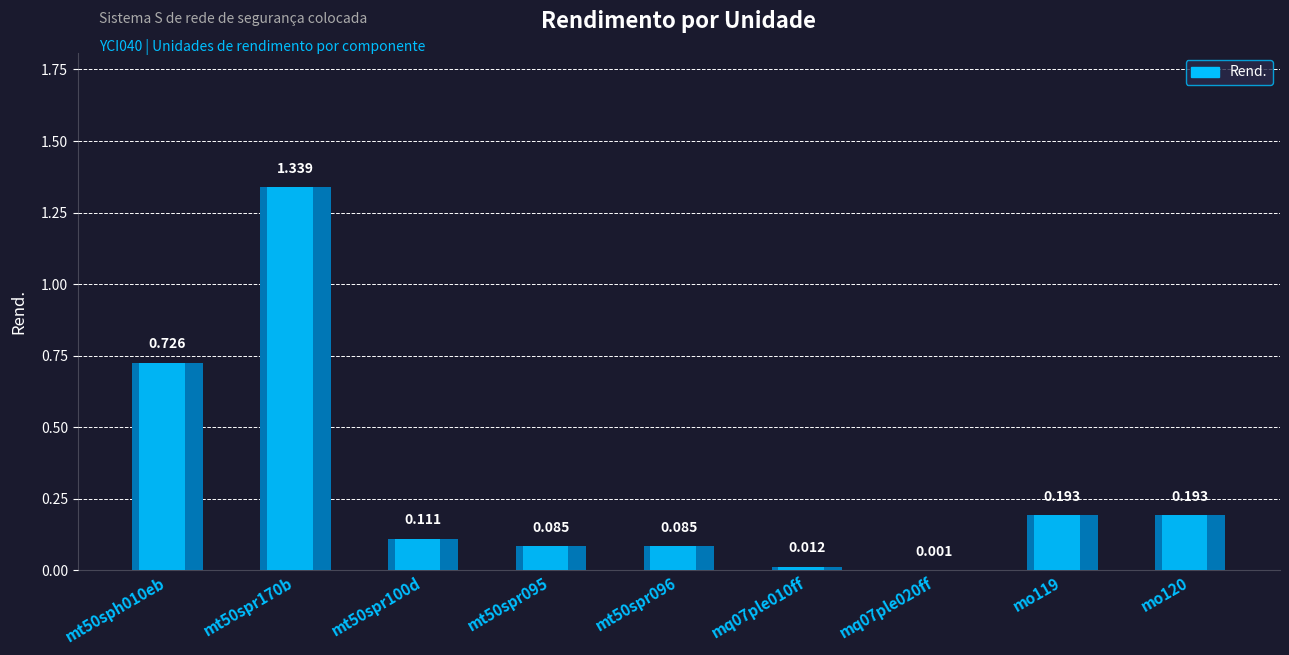

What is the difference between the maximum and minimum values?

1.3